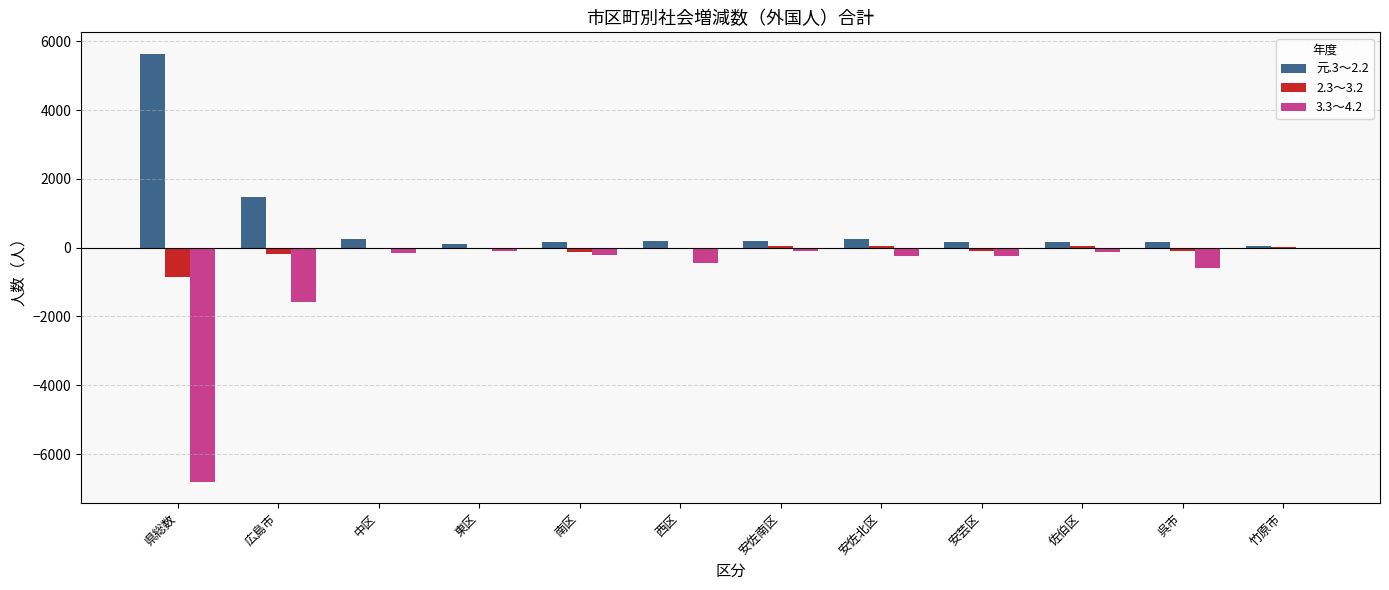

What is the sum of all 元.3～2.2 values?

8806